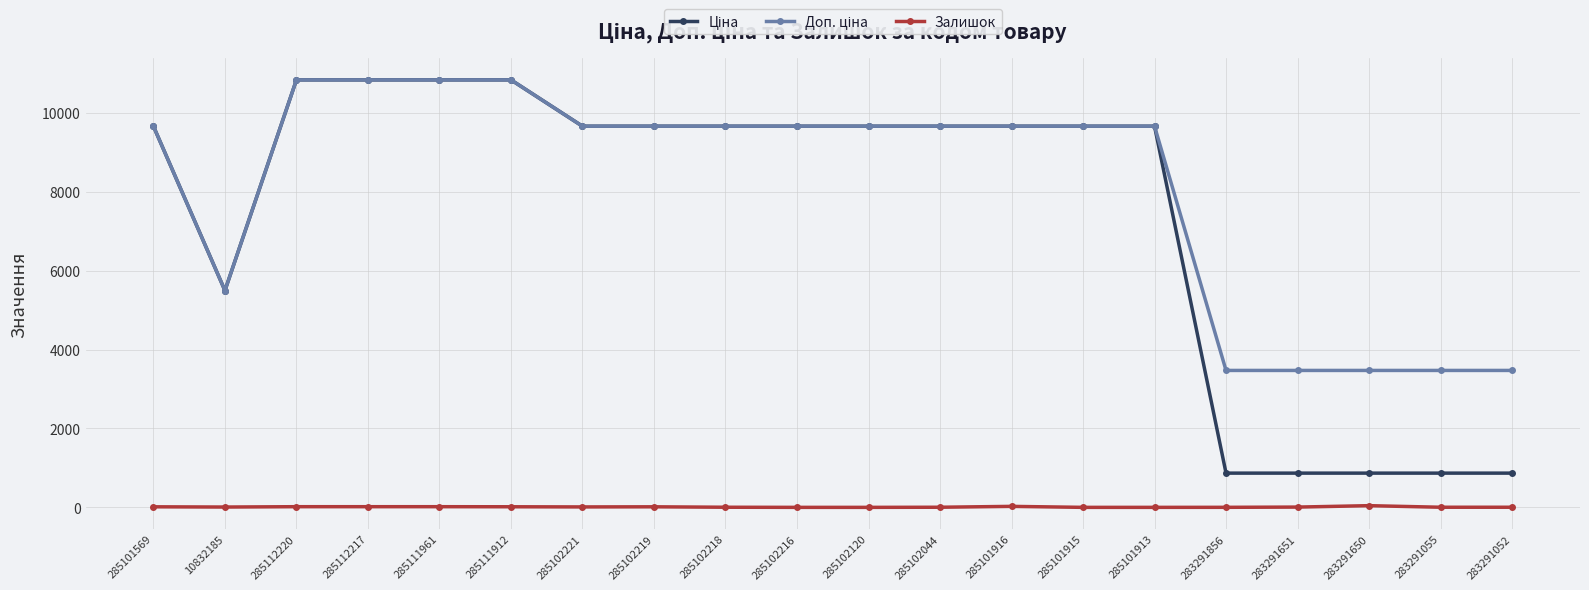

At how many categories does at least one series exceed 9305?

14